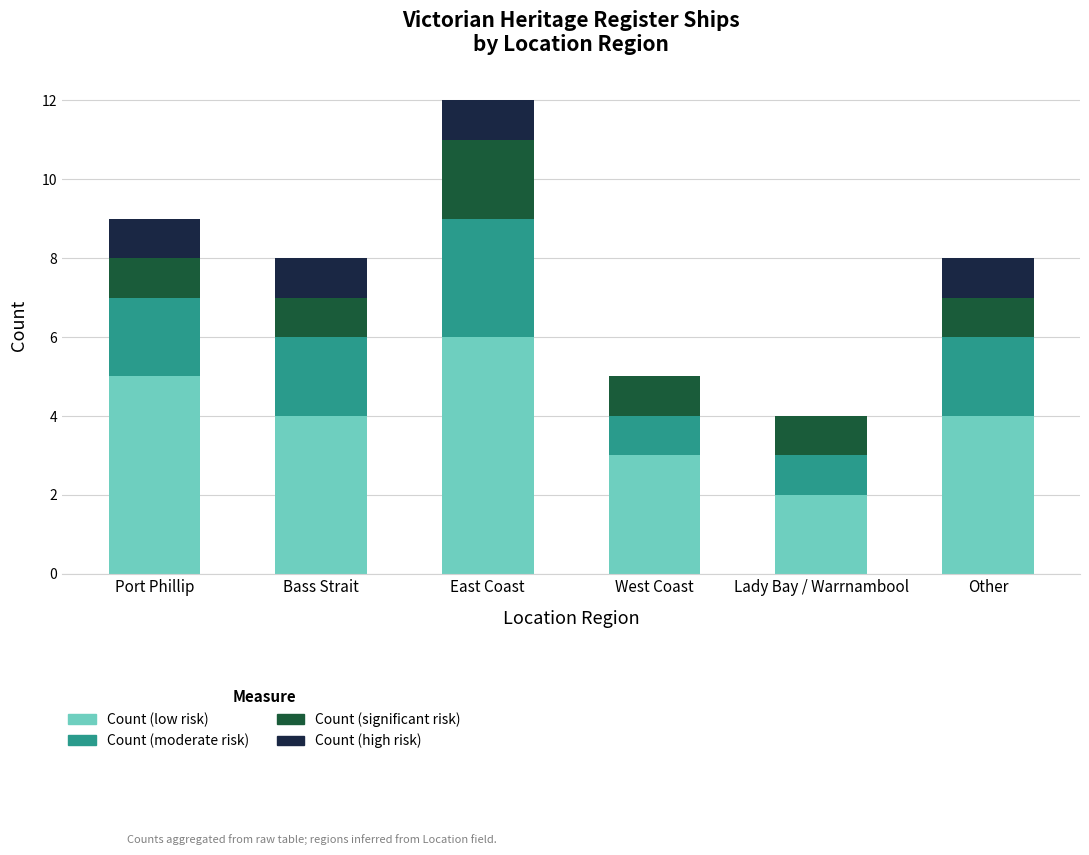

What are all the series names shown in the legend?

Count (low risk), Count (moderate risk), Count (significant risk), Count (high risk)